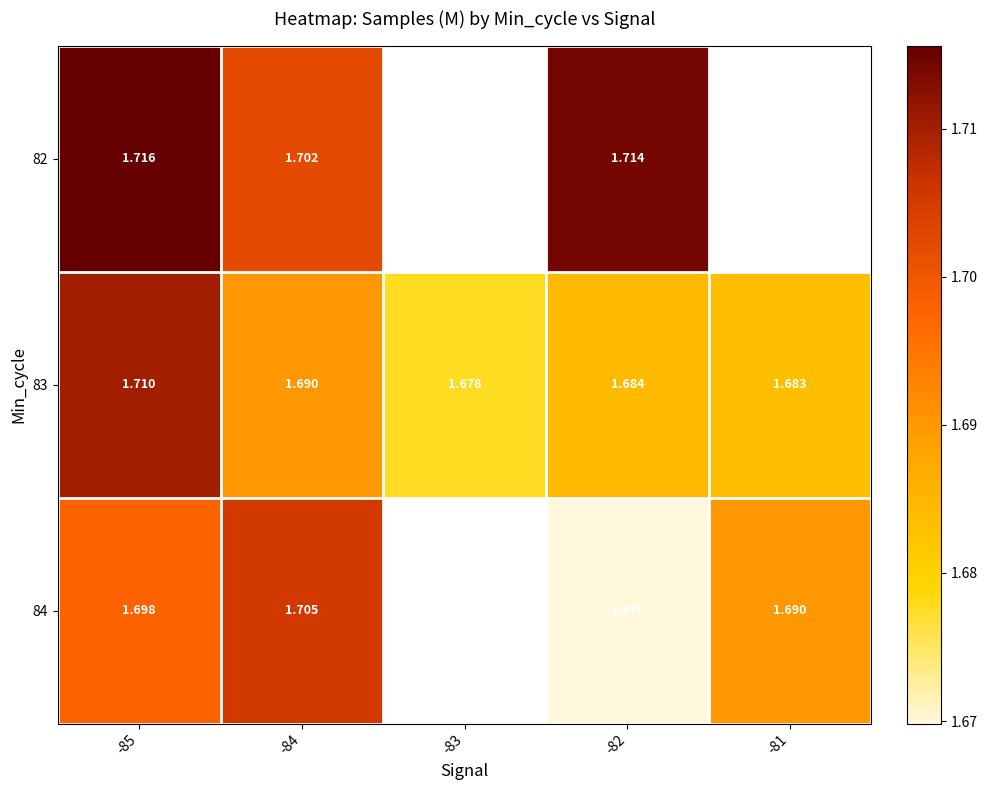

At which category is the sum across all series the highest?

-85